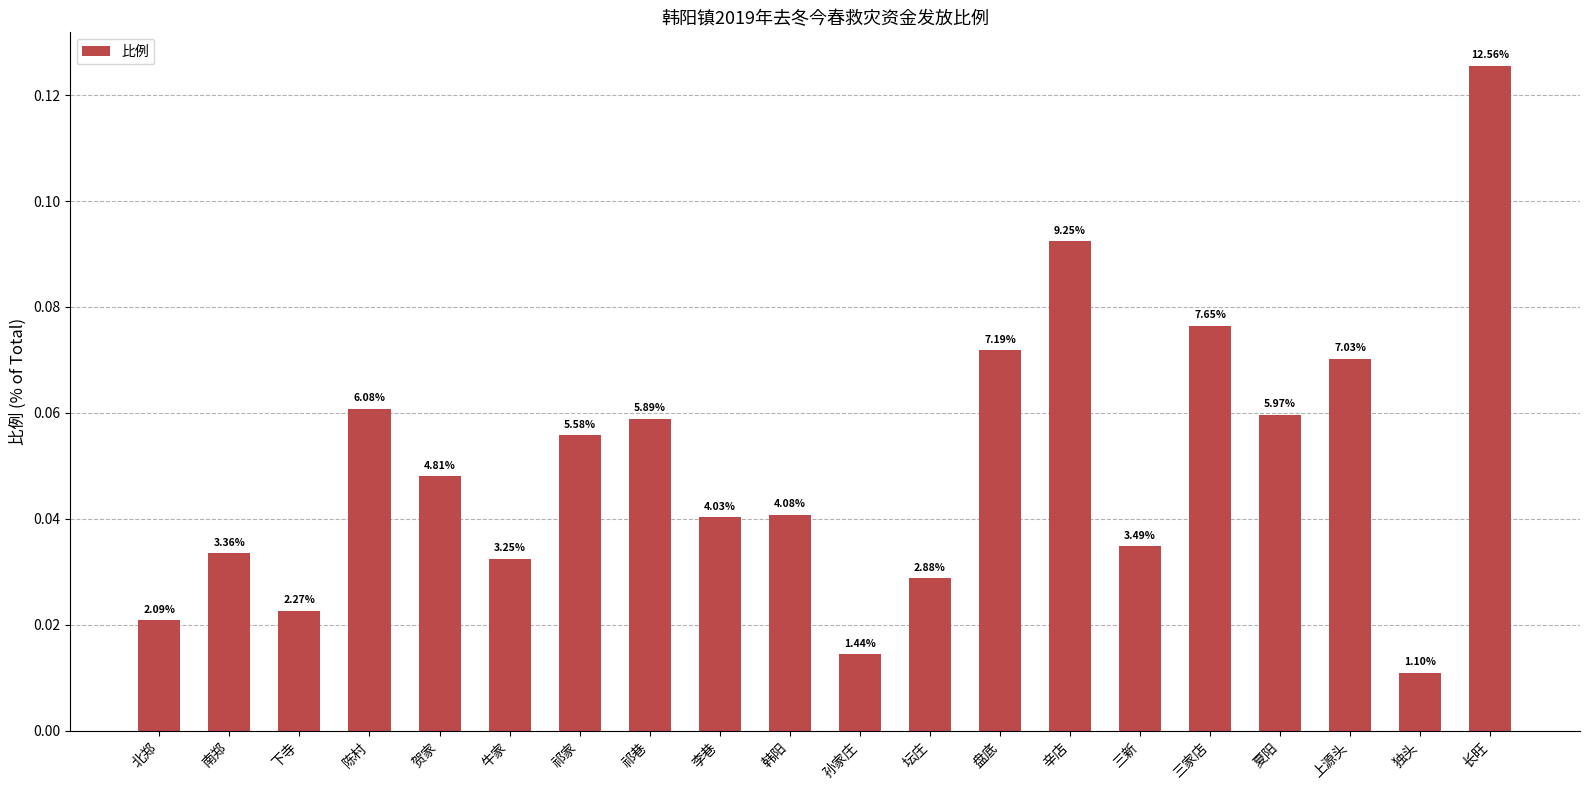

True or false: the data shows 0.1 at 祁家.

True